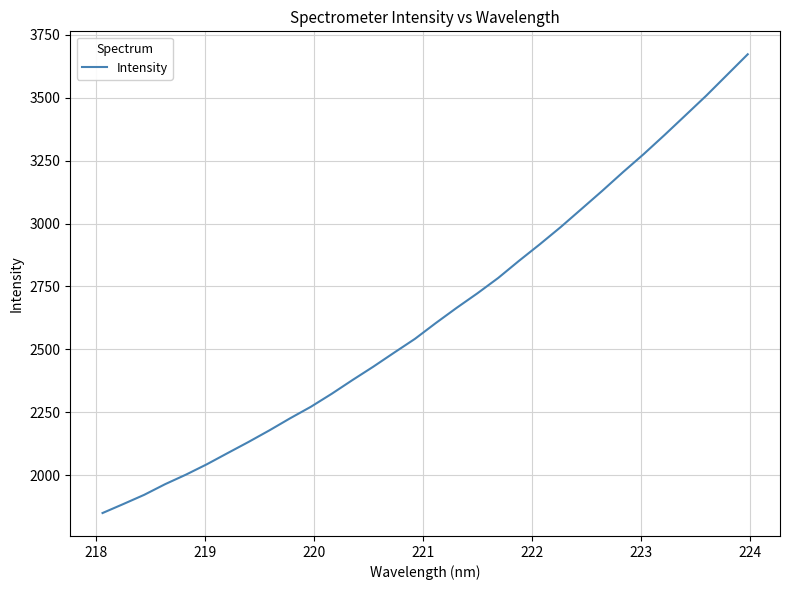

What is the smallest value displayed?

1848.8